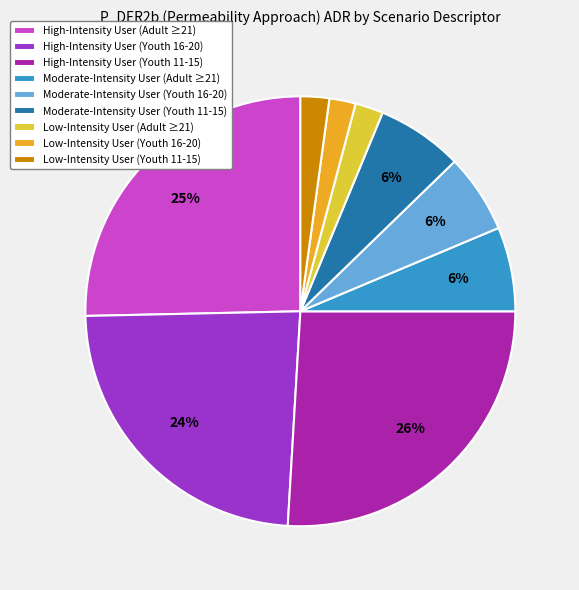

How many segments does this pie chart have?

9